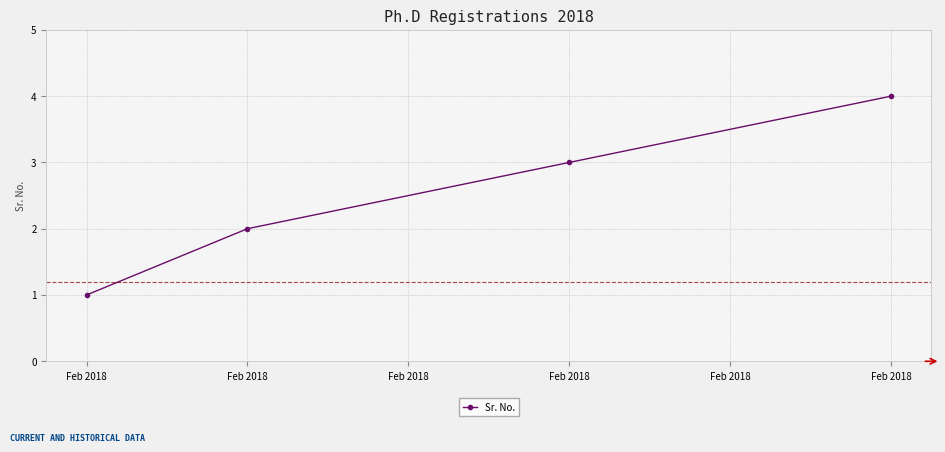

How many distinct data groups are displayed?

1